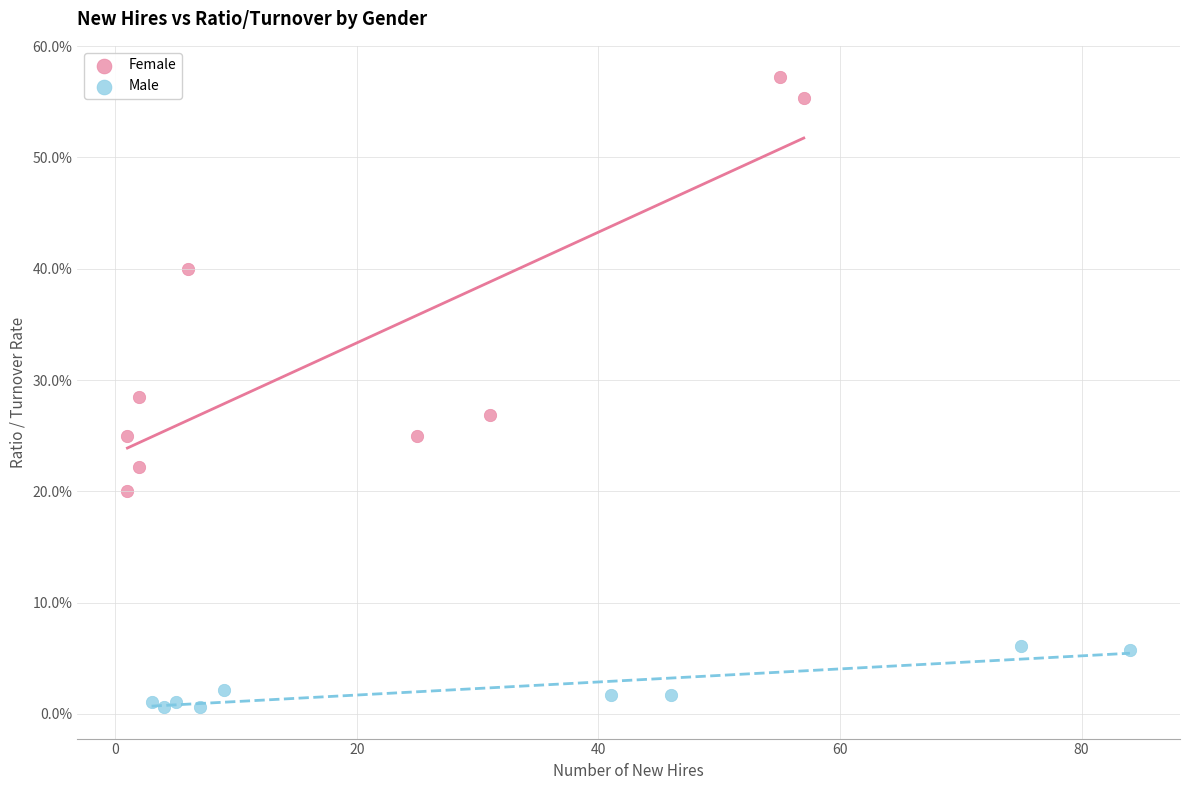

What are all the series names shown in the legend?

Female, Male